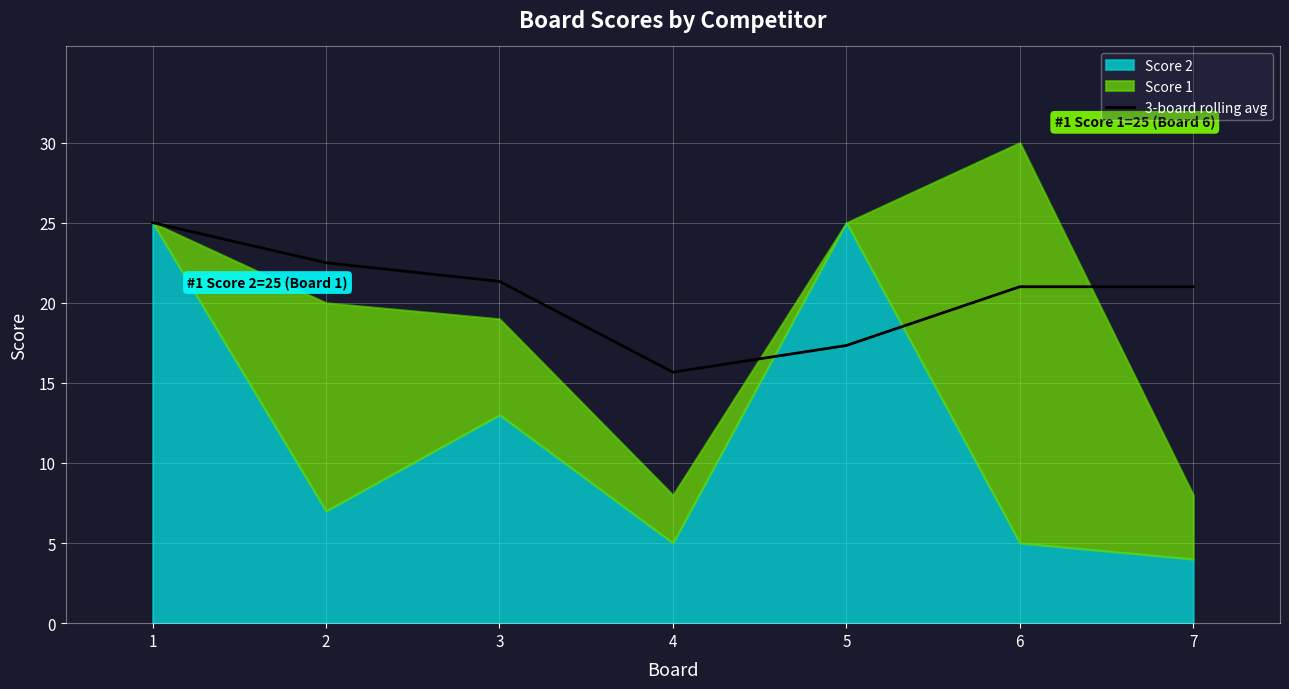

Where does the data first go above 21?

1